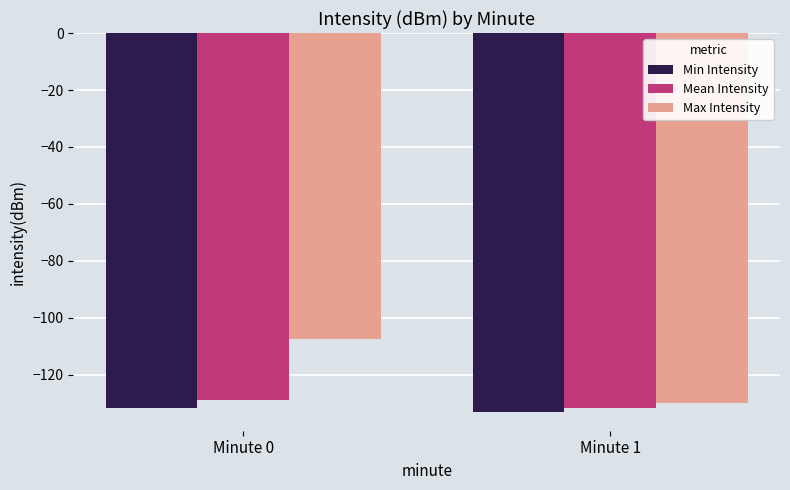

Reading right to left, list all the values displayed in this chart.

Min Intensity: -132.9	-131.7
Mean Intensity: -131.6	-128.8
Max Intensity: -129.9	-107.3